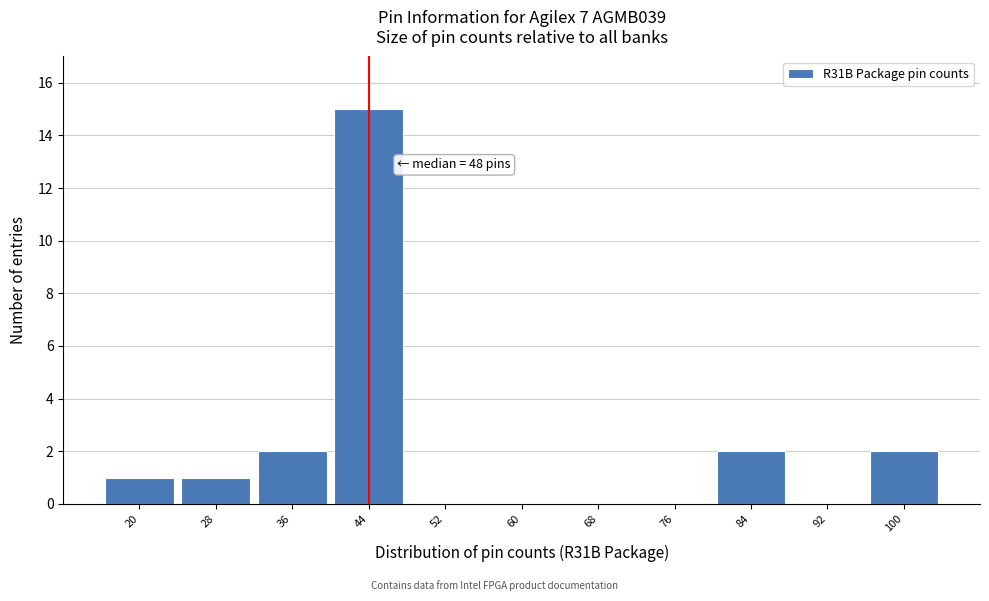

Reading left to right, what are all the values shown in this chart?

20=1	28=1	36=2	44=15	52=0	60=0	68=0	76=0	84=2	92=0	100=2